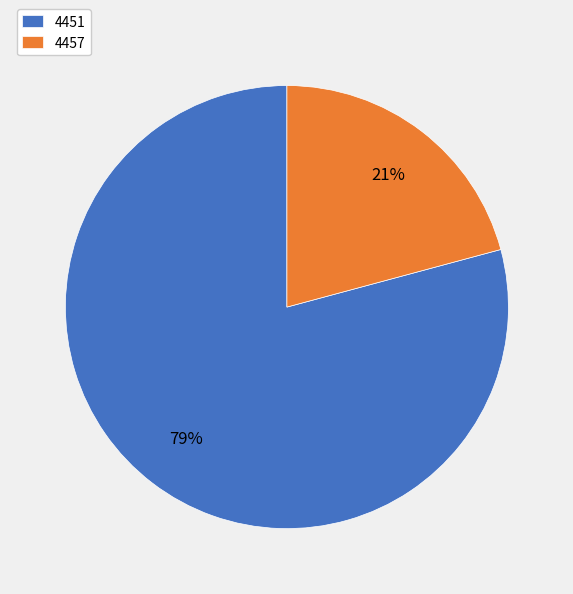

What is the largest slice in the pie chart?

4451